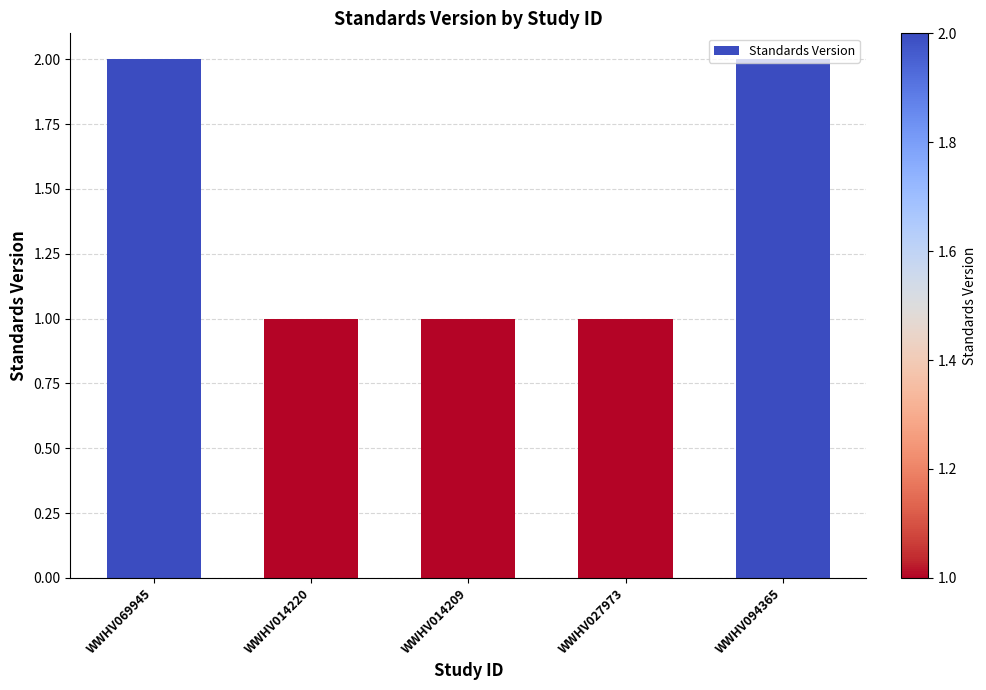

What is the difference between the maximum and minimum values?

1